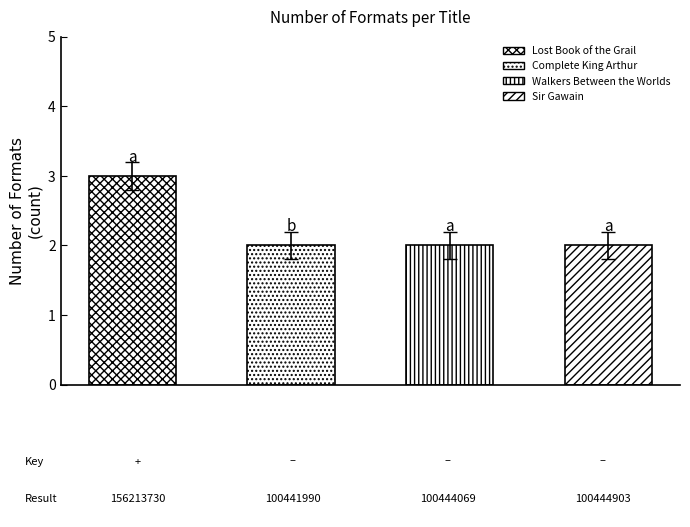

List the labels in order of value, largest first.

Lost Book of the Grail, Complete King Arthur, Walkers Between the Worlds, Sir Gawain